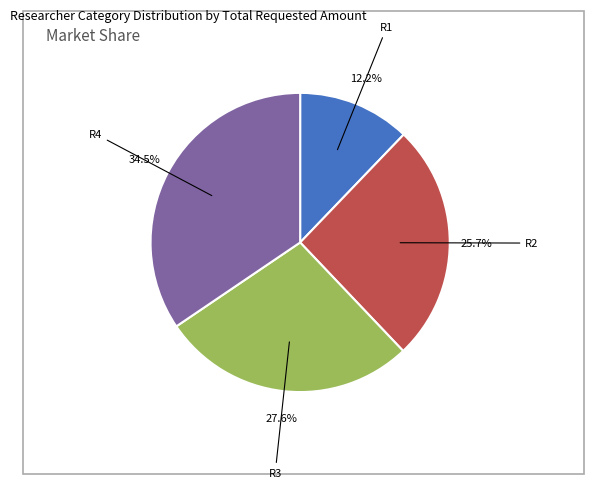

To the nearest percent, what is the average slice percentage?

25%